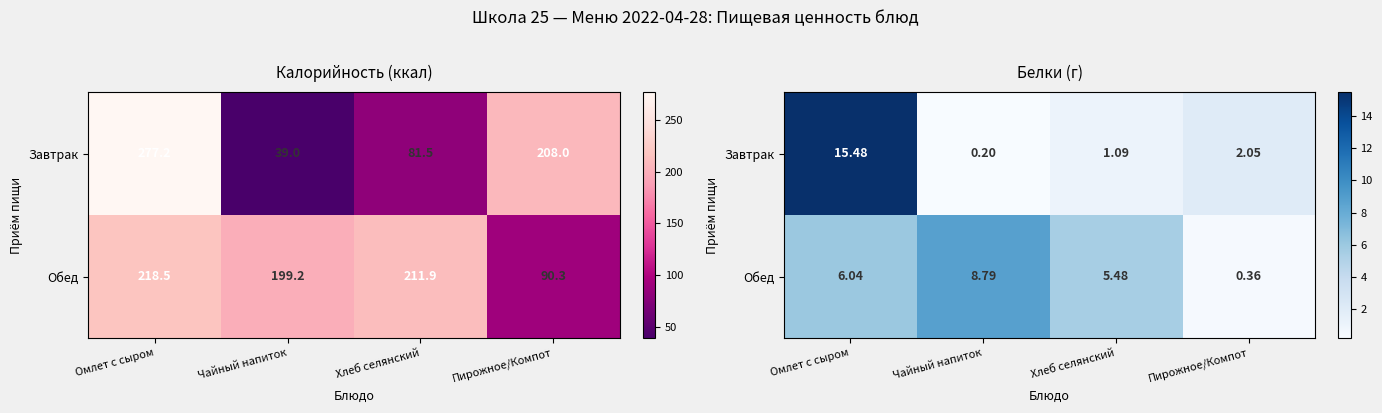

How many values in the Завтрак series are below 2?

2